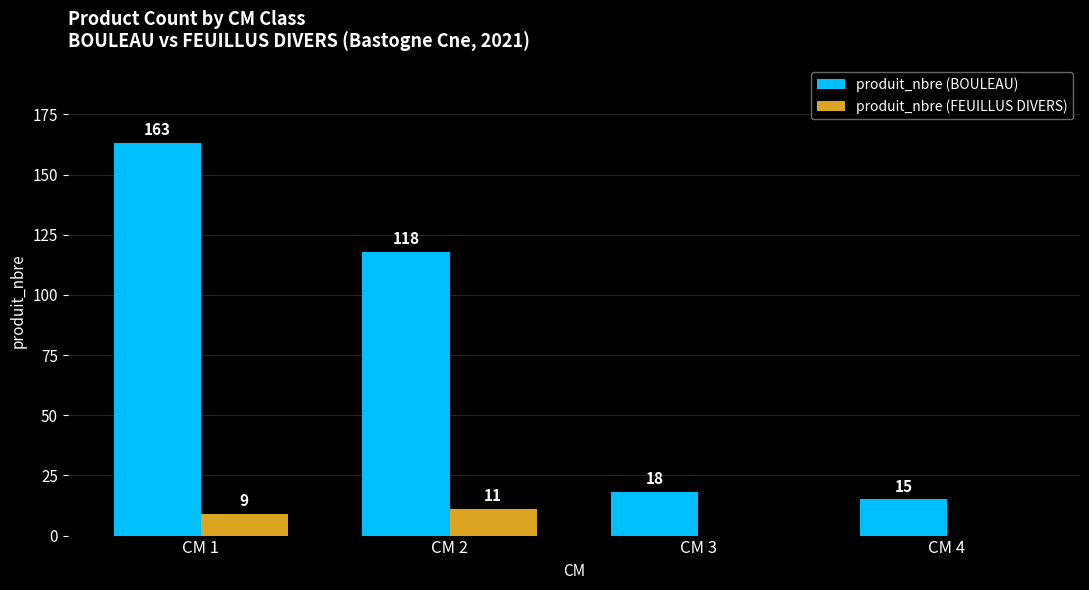

The value of produit_nbre (BOULEAU) at CM 3 is 29. True or false?

False